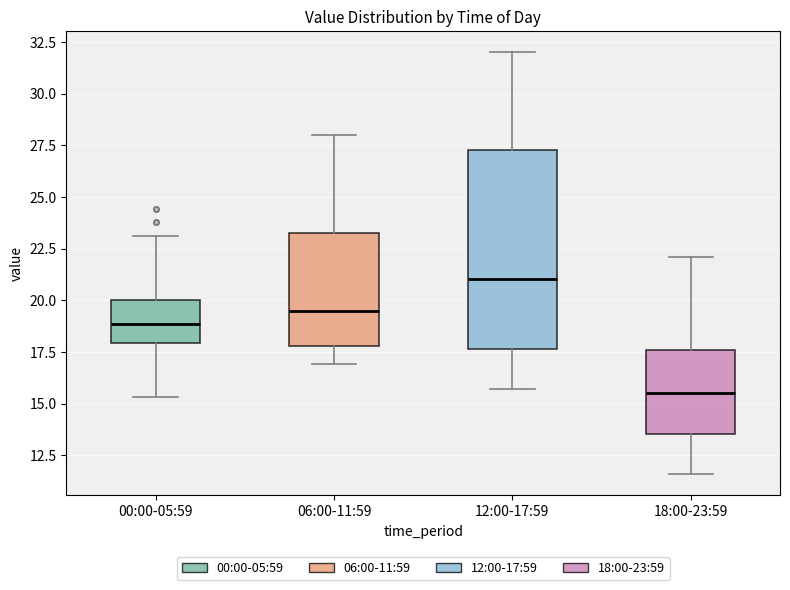

Reading left to right, transcribe this box plot: for each box, give where its median line is, the range the box spans, and where its two whiskers end, as read against the y-axis. The values are not printed on the chart, so give them approximately, as read against the axis.

00:00-05:59: median 19.0, box 18.0 to 20.0, whiskers 15.5 to 23.0
06:00-11:59: median 19.5, box 18.0 to 23.5, whiskers 17.0 to 28.0
12:00-17:59: median 21.0, box 17.5 to 27.5, whiskers 15.5 to 32.0
18:00-23:59: median 15.5, box 13.5 to 17.5, whiskers 11.5 to 22.0